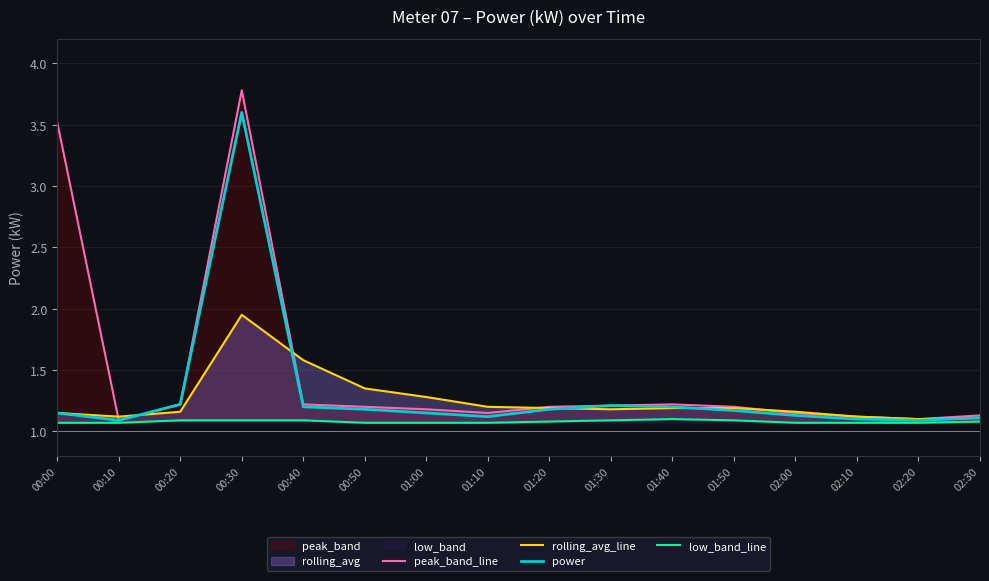

What value does the low_band_line series have at 02:10?

1.1